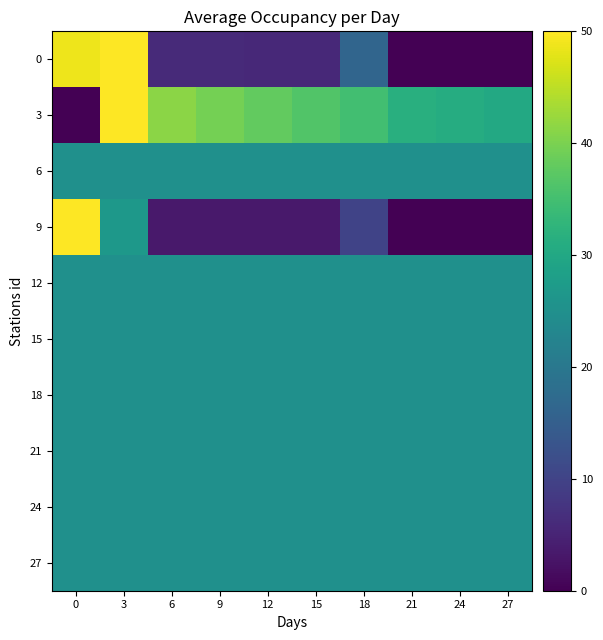

What is the total value across all series at 12?

222.1